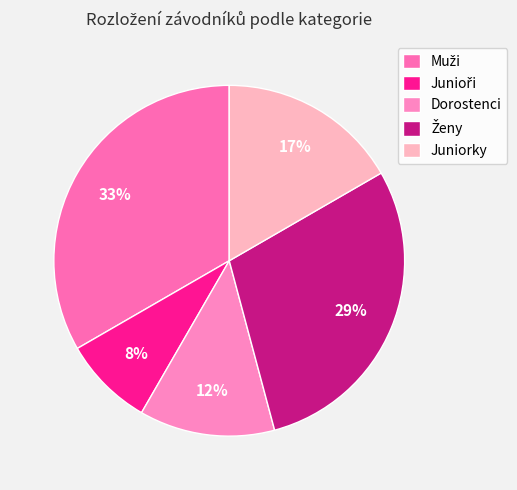

What percentage do Juniorky and Dorostenci together represent?

29.2%